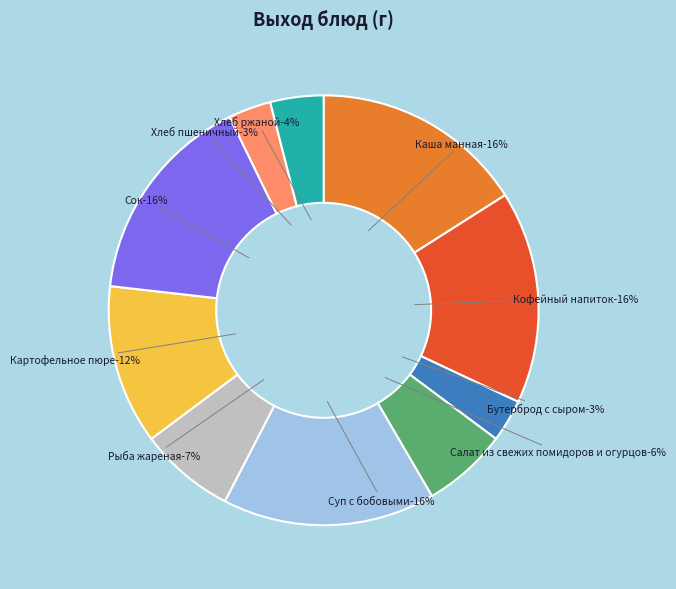

Which category has the smallest portion of the pie?

Бутерброд с сыром